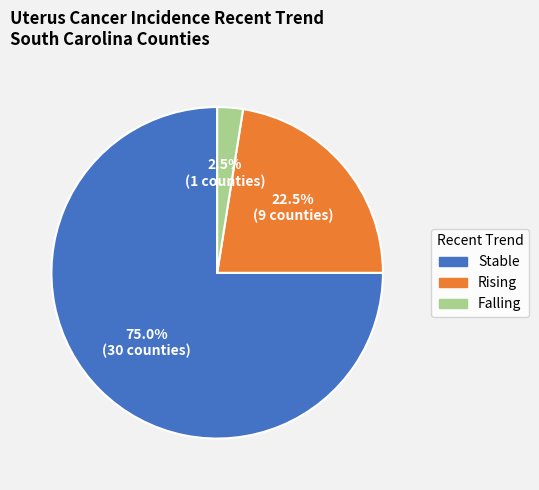

Does any single category account for the majority?

Yes